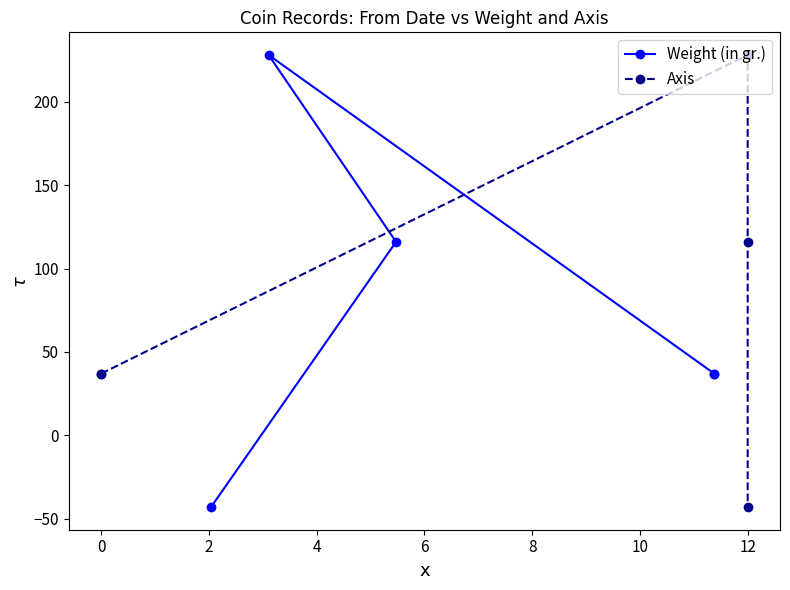

Count the Weight (in gr.) values in the range 37 to 116.

3